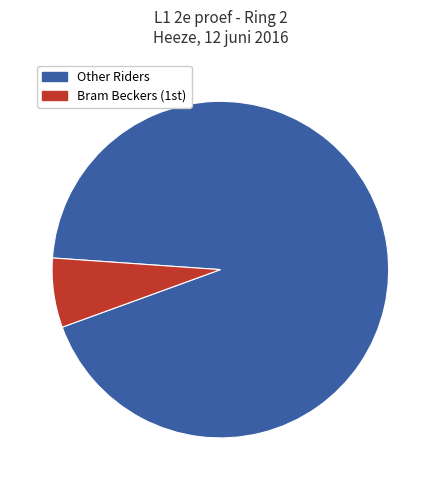

Is there a majority slice in this chart?

Yes